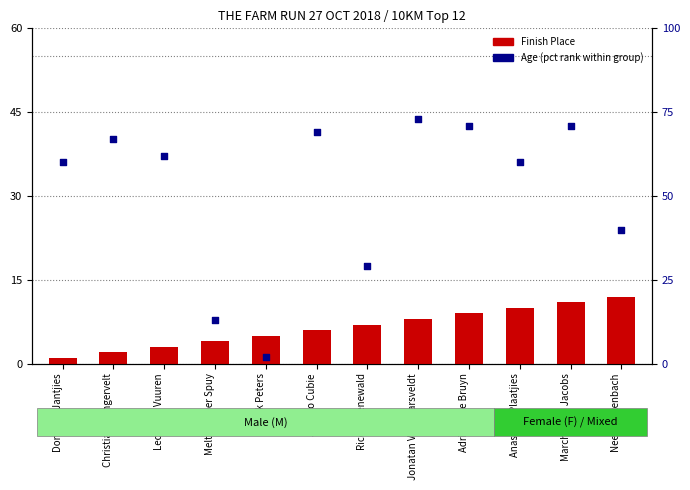

At how many categories does at least one series exceed 39?

9